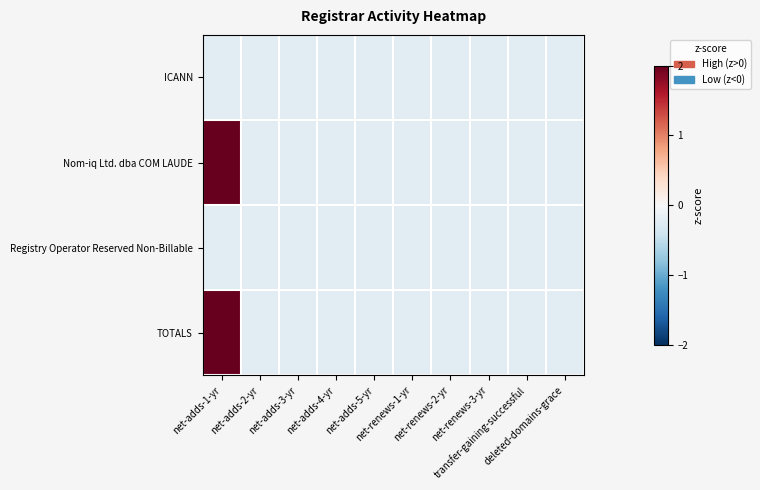

What is the greatest value displayed?

4.4